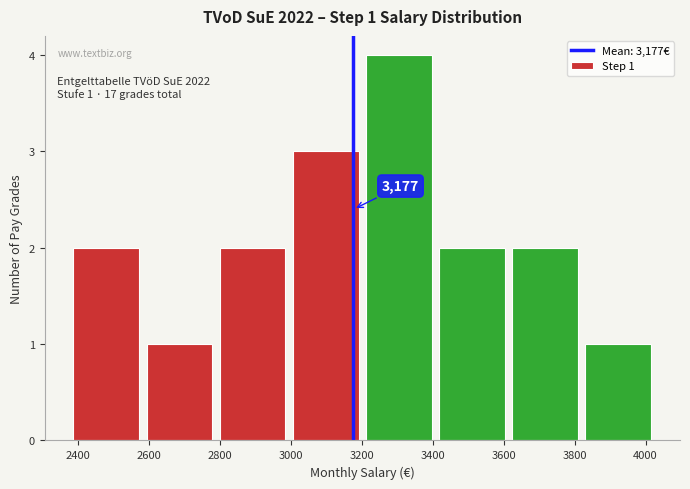

Which range on the x-axis has the tallest bar?

3200 to 3400